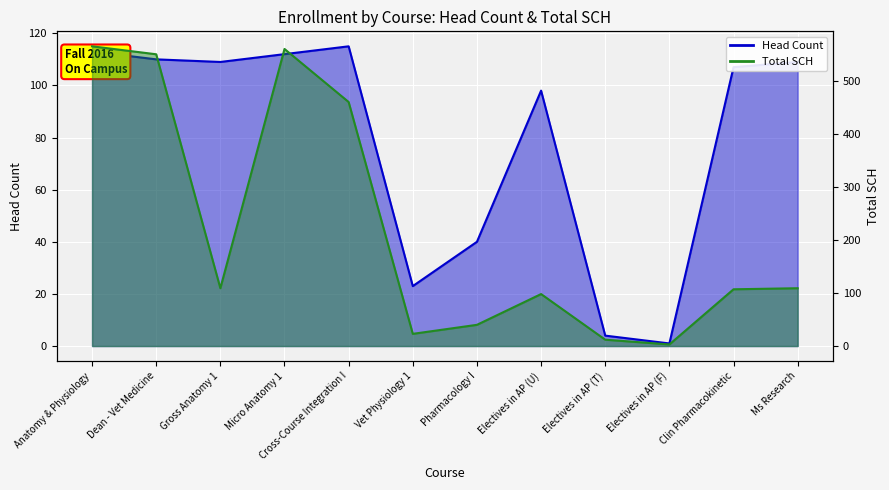

At which label does Head Count first exceed 109?

Anatomy & Physiology